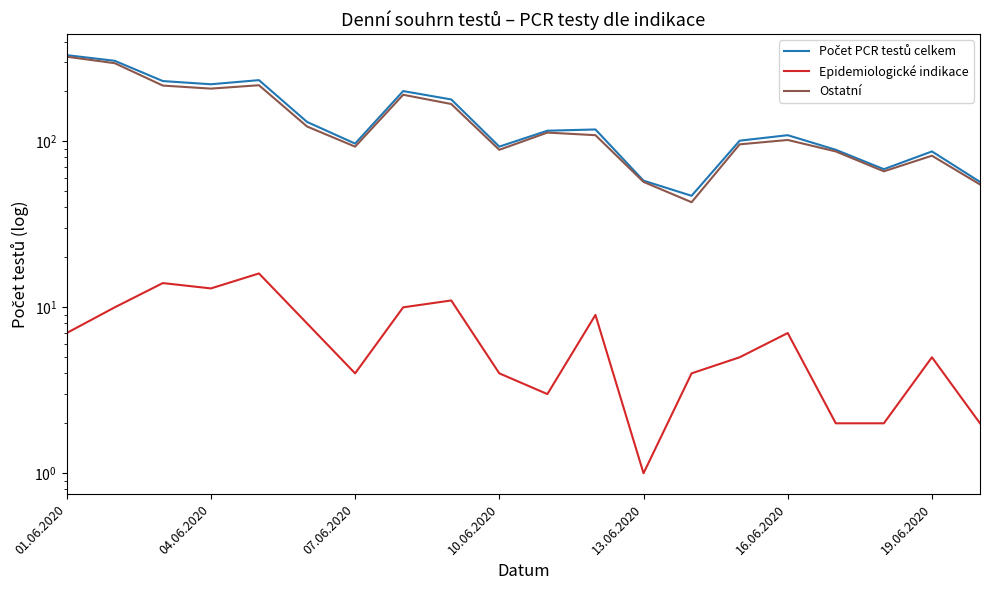

The value of Počet PCR testů celkem at 7 is 47. True or false?

False